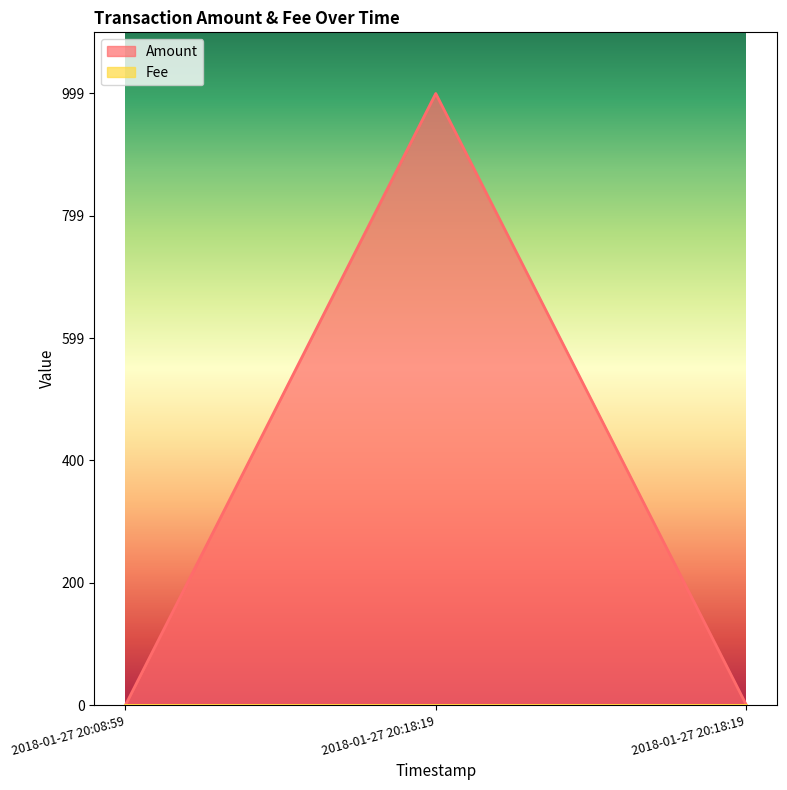

What is the label of the 1st point from the left?

2018-01-27 20:08:59